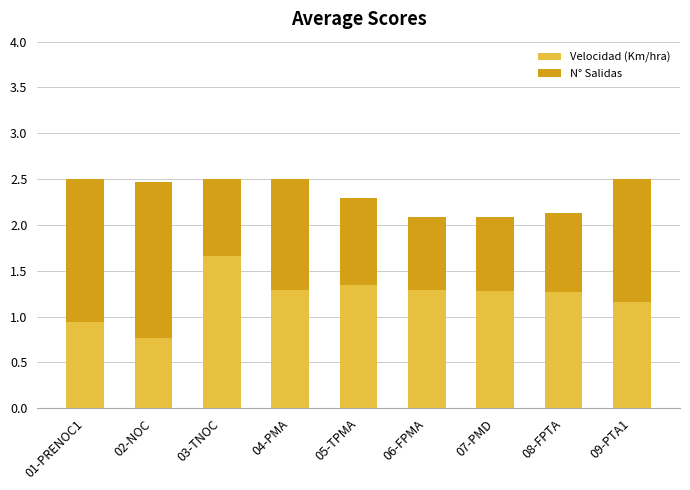

Where is Velocidad (Km/hra) nearest to the value 1?

01-PRENOC1